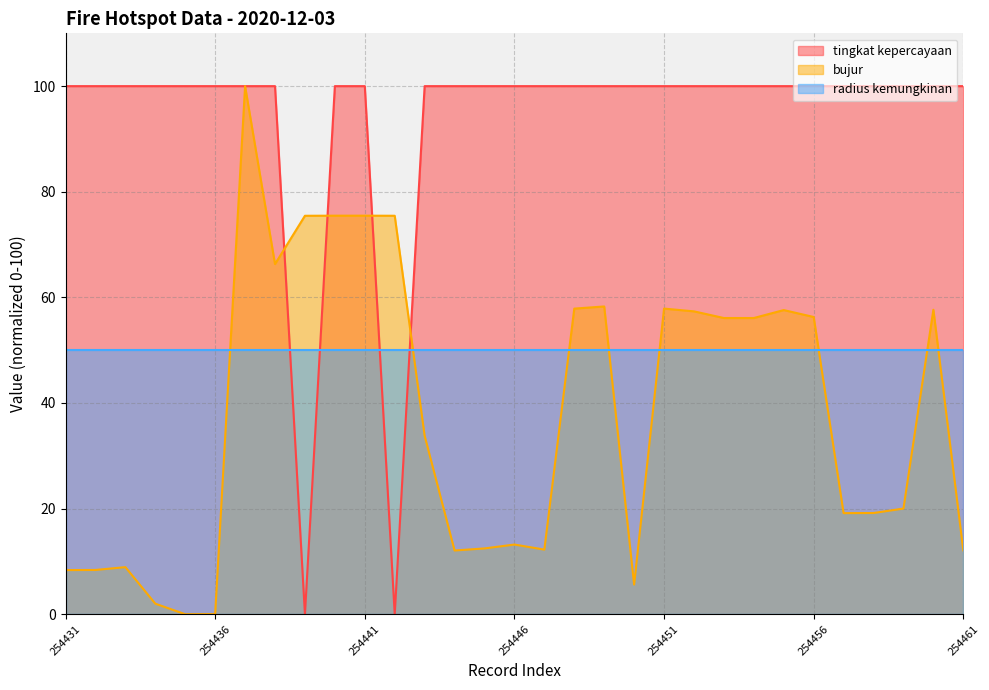

Rank the series by their average value, from highest to lowest.

tingkat kepercayaan, radius kemungkinan, bujur